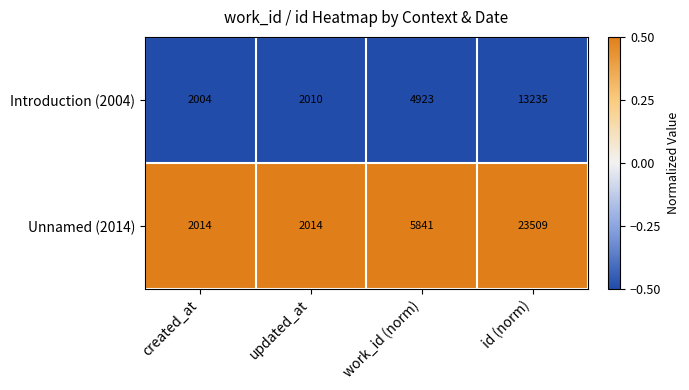

What is the sum of all Introduction (2004) values?

22172